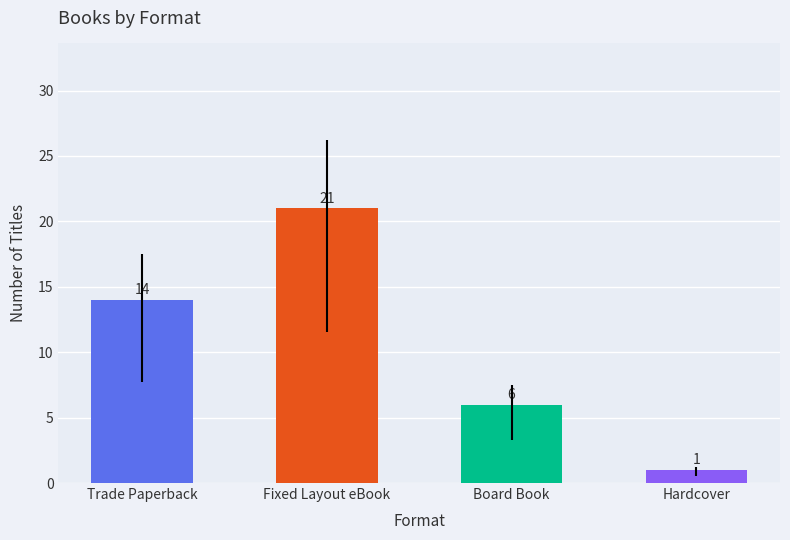

Count the number of categories in the chart.

4